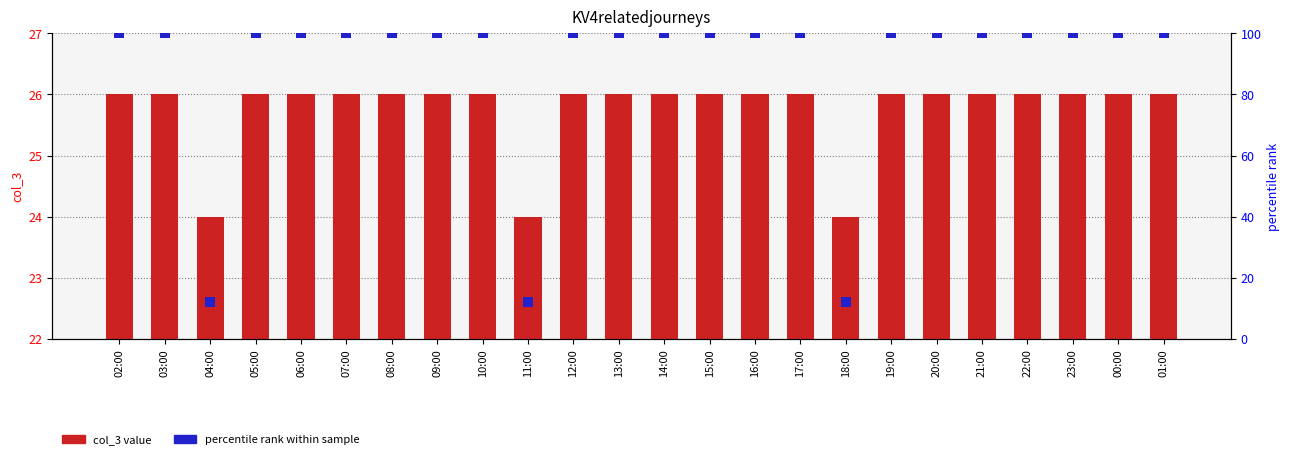

What is the label of the 20th bar from the left?

21:00